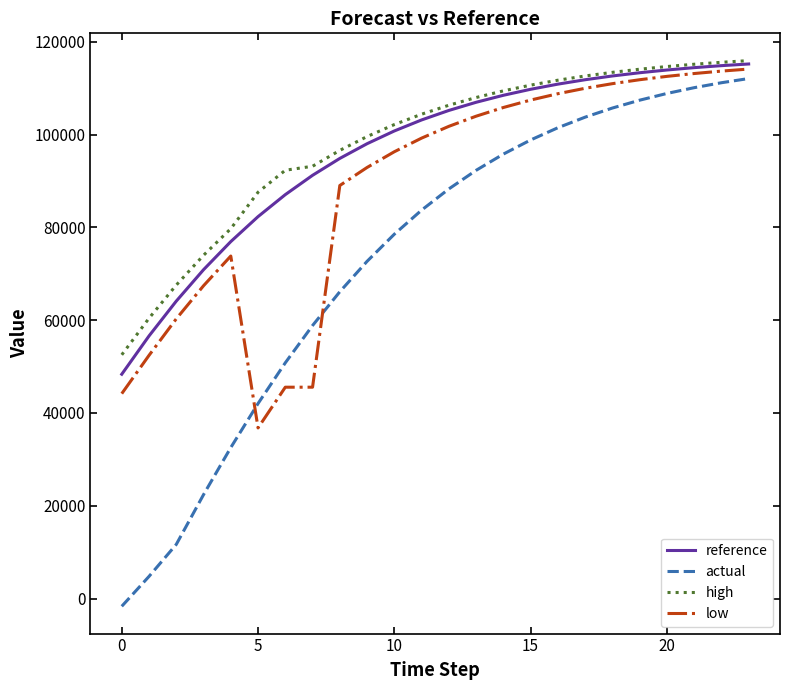

True or false: low and actual cross at least once.

True